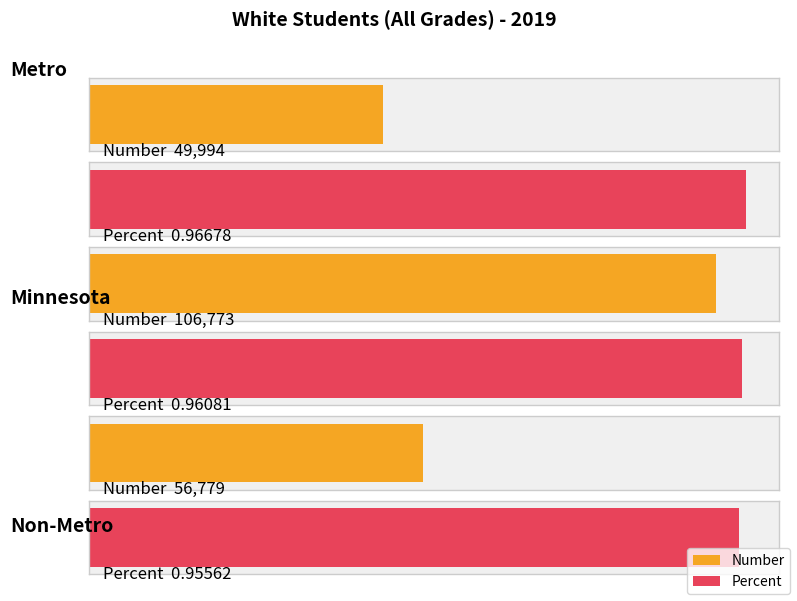

How many values in the Number series exceed 56779?

1